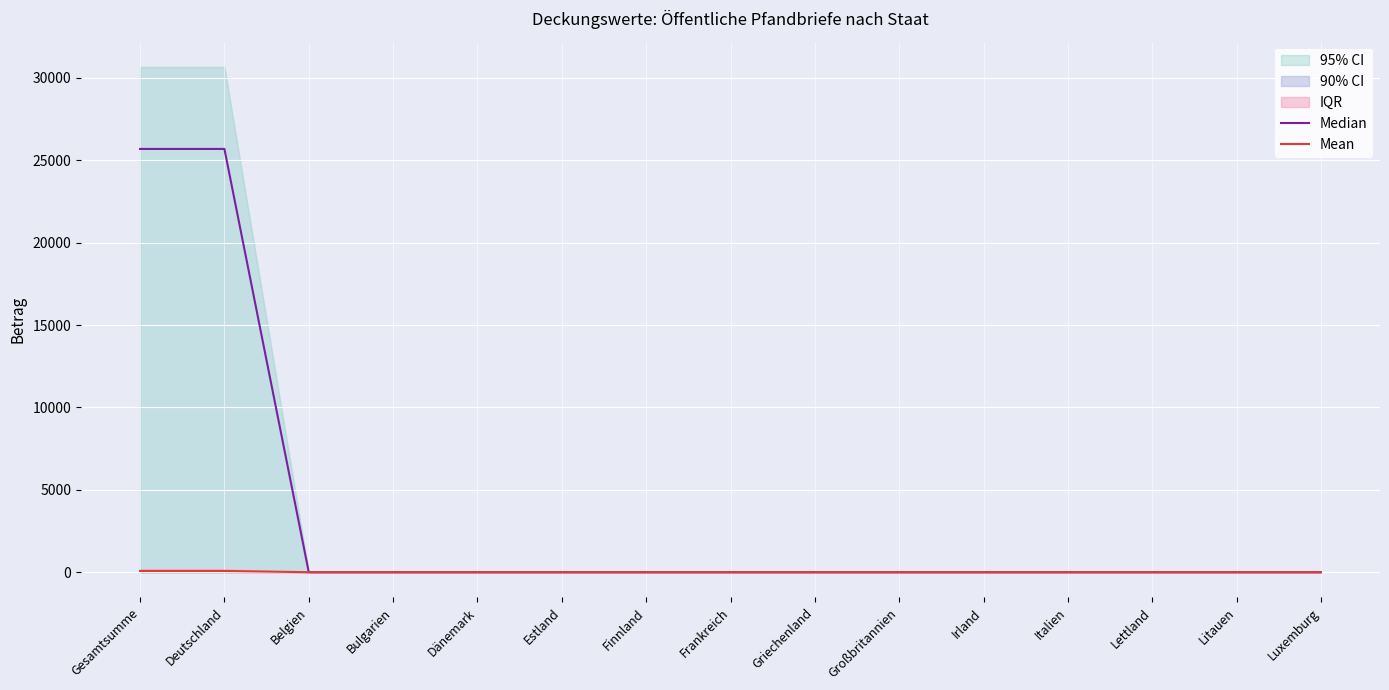

Reading left to right, what are all the values shown in this chart?

Median: 25693.5	25693.5	0.0	0.0	0.0	0.0	0.0	0.0	0.0	0.0	0.0	0.0	0.0	0.0	0.0
Mean: 72.1	72.1	0.0	0.0	0.0	0.0	0.0	0.0	0.0	0.0	0.0	0.0	0.0	0.0	0.0